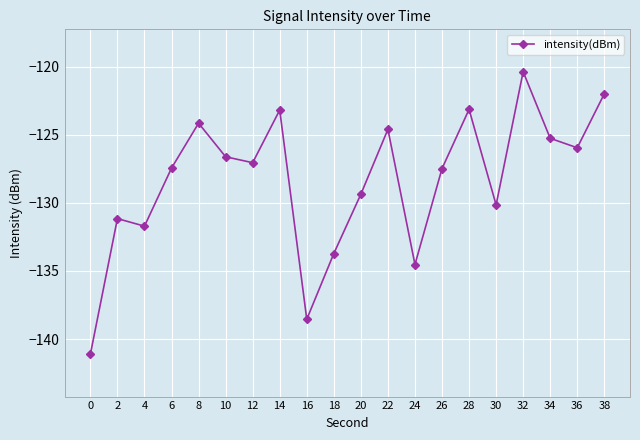

At which category does the data reach its first local peak?

2